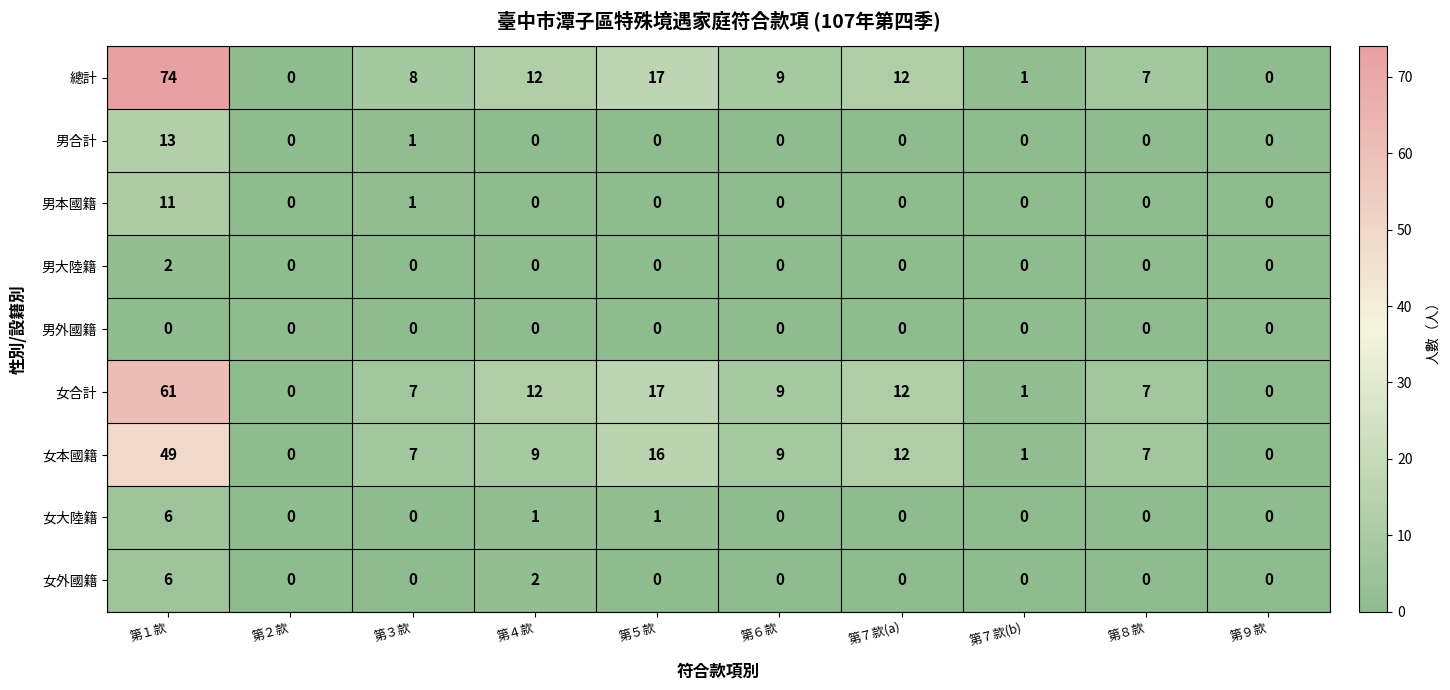

Count the number of data series in this chart.

9